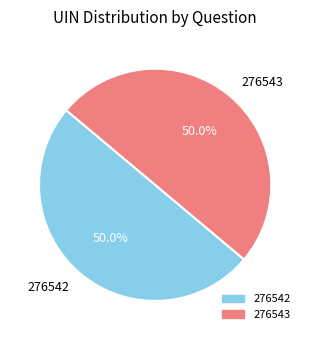

Approximately how many times larger is the value at 276542 compared to 276543?

1.0